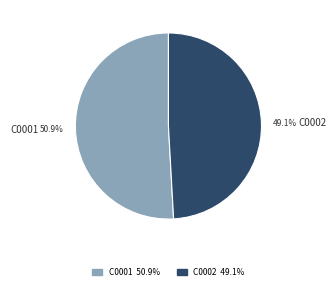

Combined, do C0001 and C0002 account for over 50%?

Yes